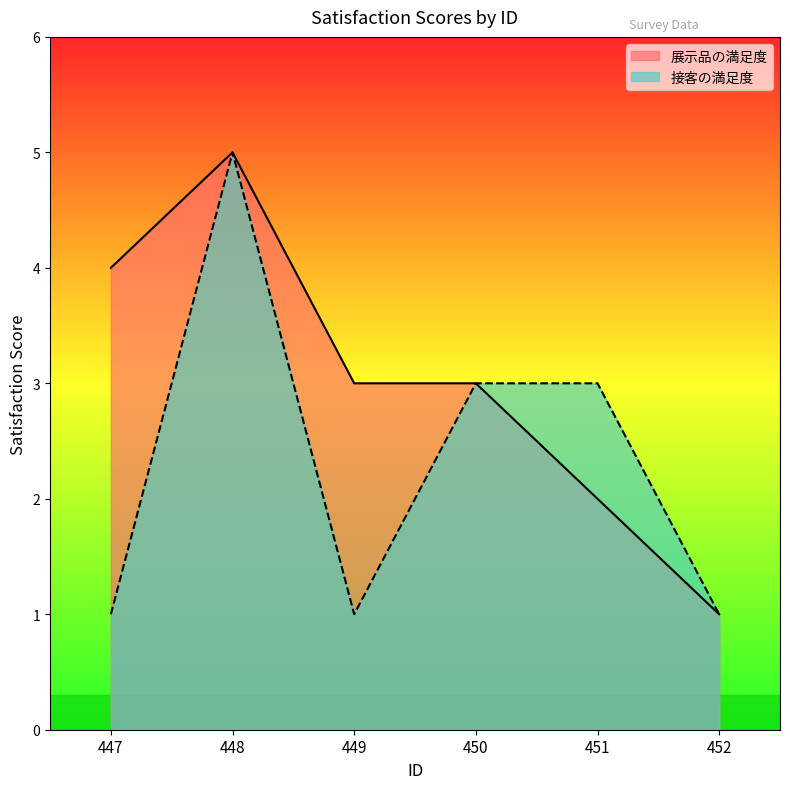

Which has a higher value, 448 or 451?

448